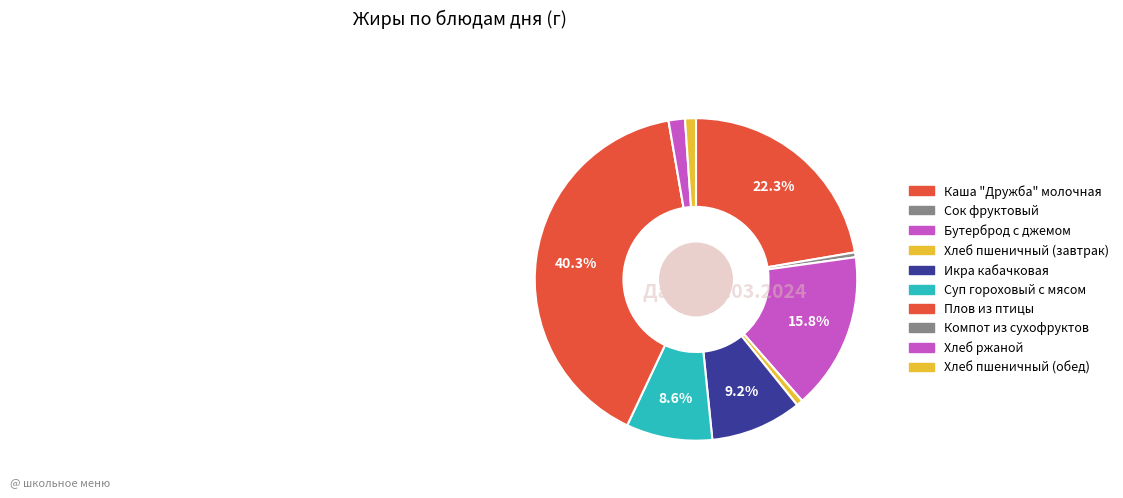

Which category has the biggest portion of the pie?

Плов из птицы